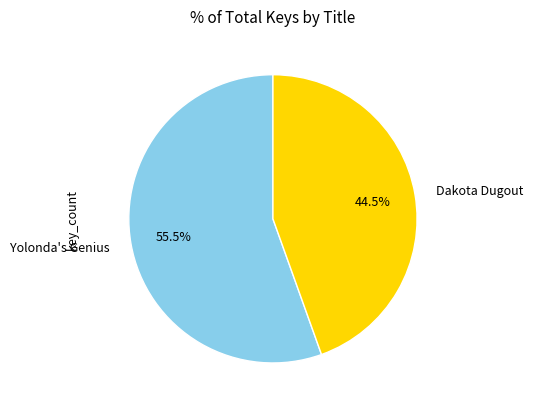

Is there a majority slice in this chart?

Yes